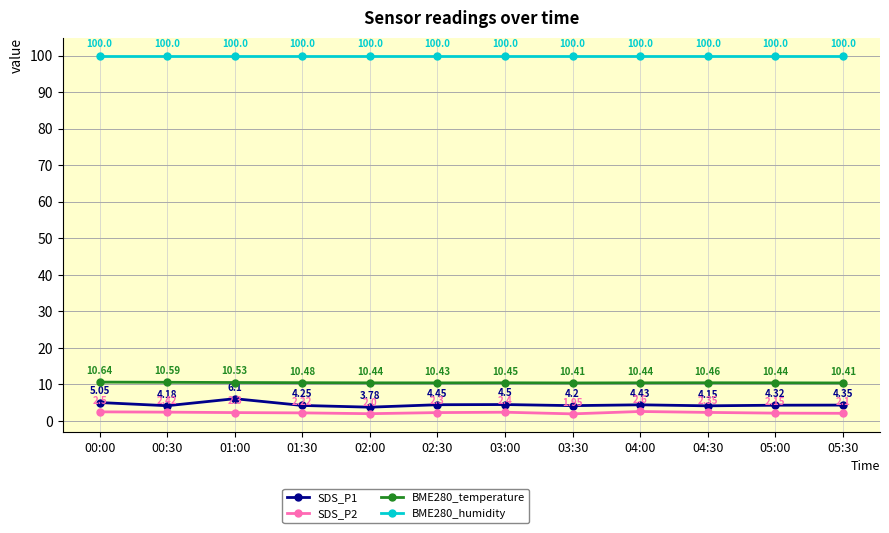

What is the sum of the BME280_humidity values at 04:30 and 01:30?

200.0